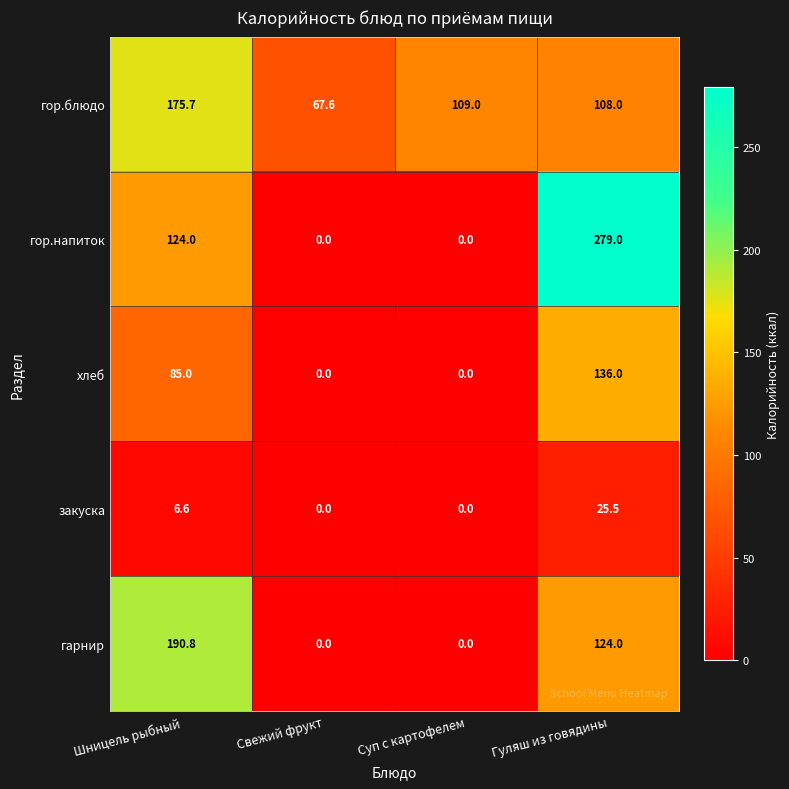

What is the maximum value shown in the chart?

279.0